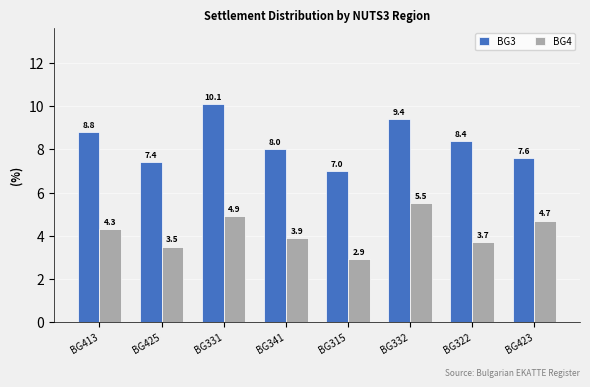

How many bars are there in total?

16